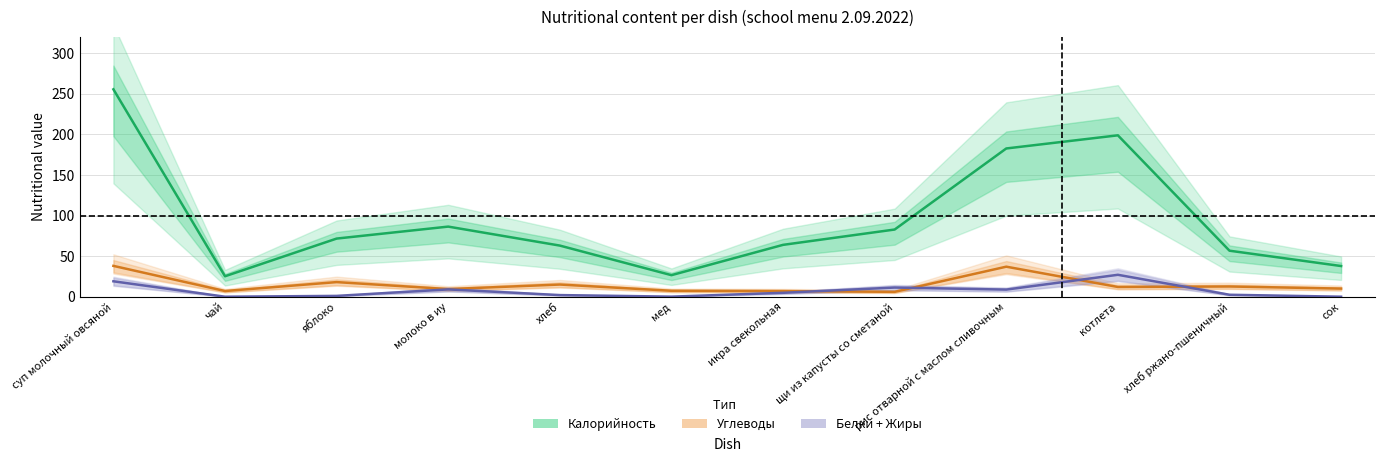

What is the maximum value shown in the chart?

255.6